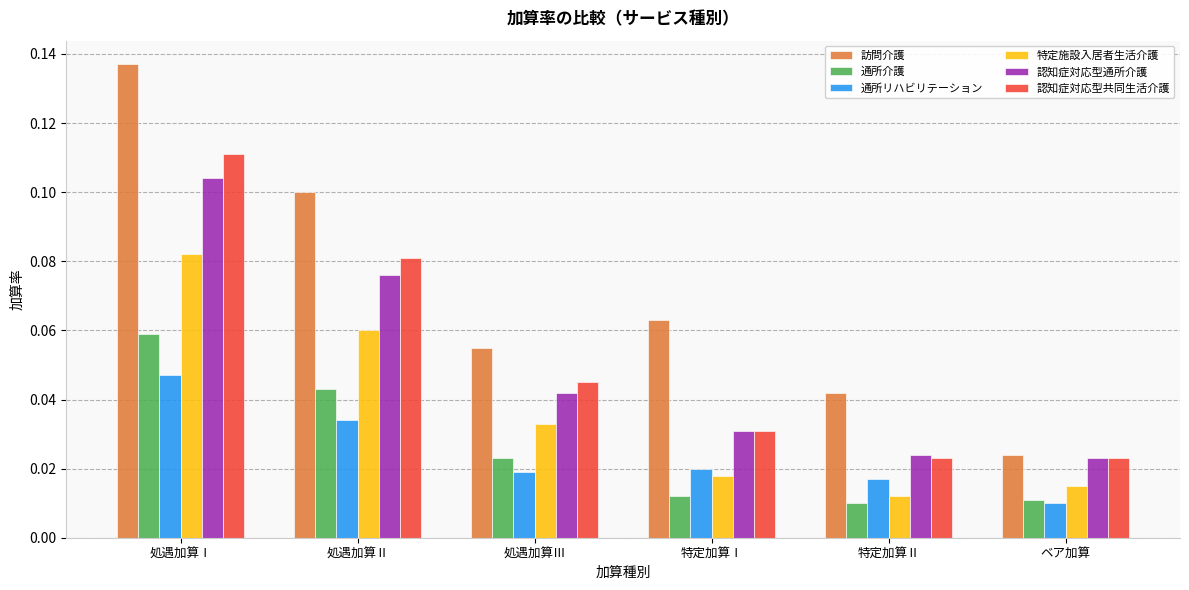

Which series has the largest range (max minus min)?

訪問介護